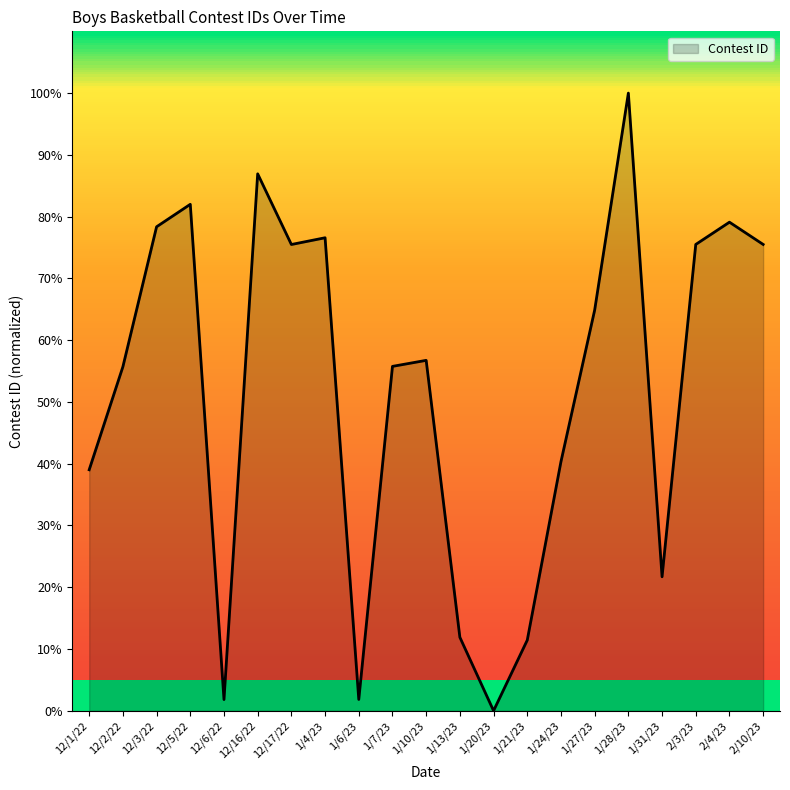

What is the greatest value displayed?

100.0